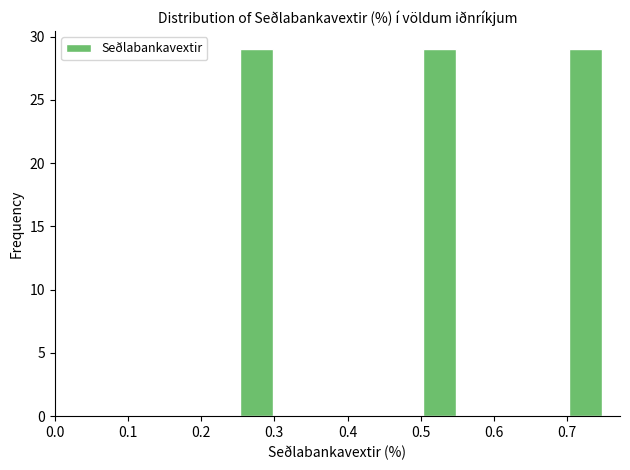

Reading left to right, transcribe this chart: for each bar, give the range it covers on the x-axis and its height. The values are not printed on the chart, so give them approximately, as read against the axis.

0.25 to 0.30: 29
0.30 to 0.35: 0
0.35 to 0.40: 0
0.40 to 0.45: 0
0.45 to 0.50: 0
0.50 to 0.55: 29
0.55 to 0.60: 0
0.60 to 0.65: 0
0.65 to 0.70: 0
0.70 to 0.75: 29